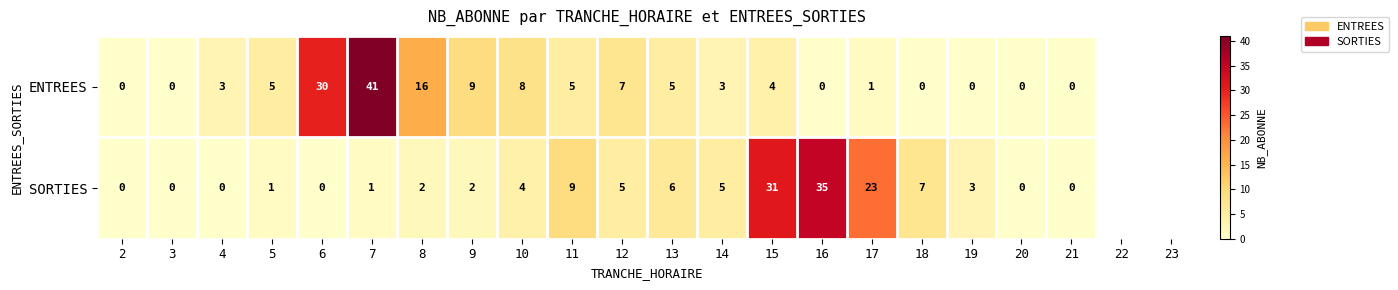

What is the difference between the maximum and minimum values in the ENTREES series?

41